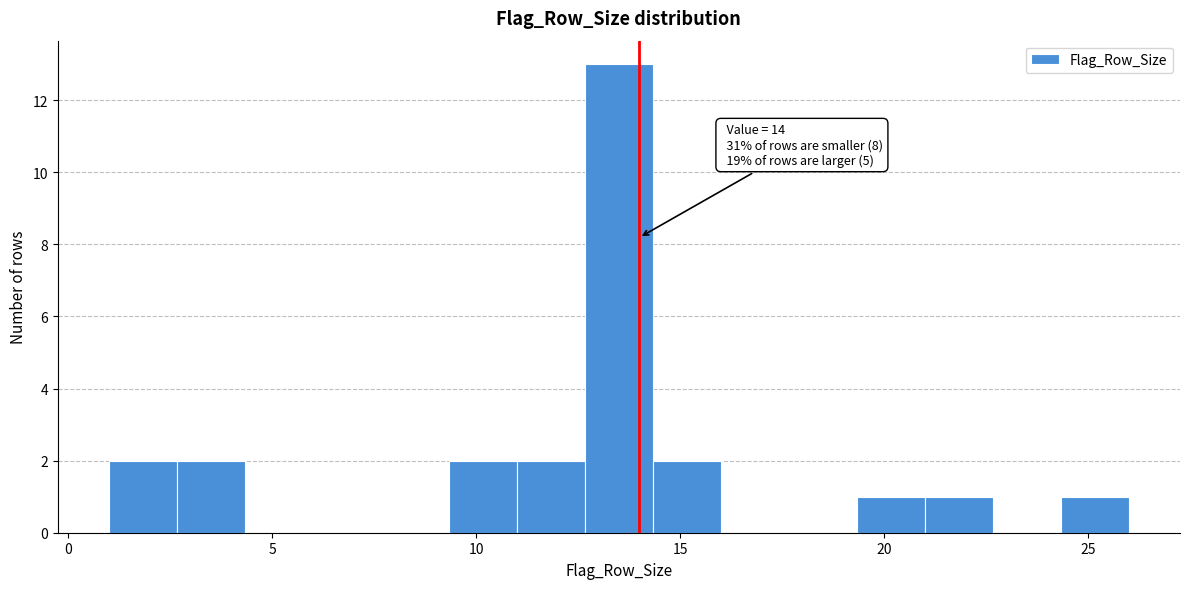

Read against the x-axis, roughly where is the centre of the tallest bar?

13.5